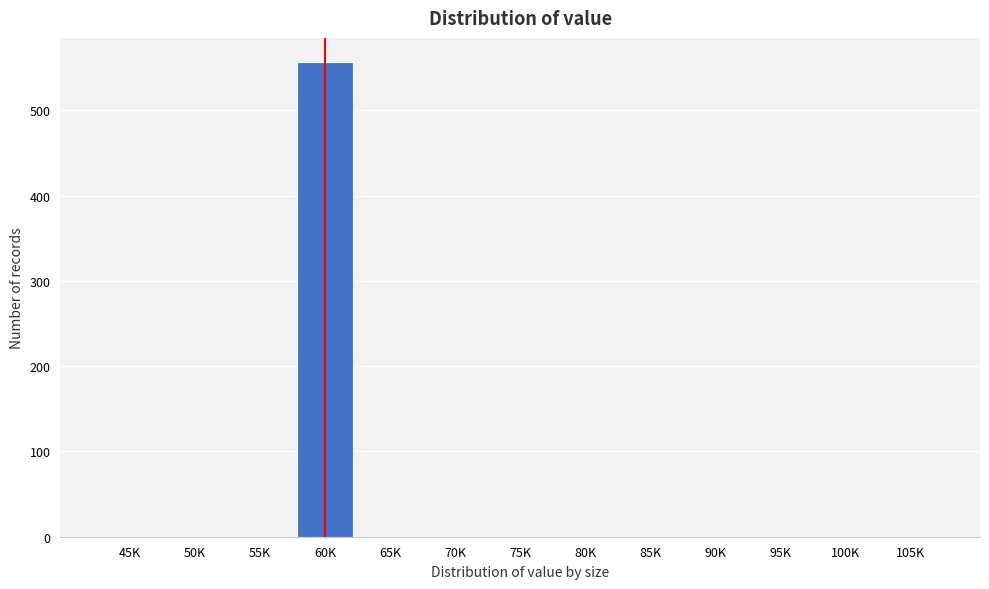

Reading left to right, transcribe all the data shown in this chart.

45K=0	50K=0	55K=0	60K=557	65K=0	70K=0	75K=0	80K=0	85K=0	90K=0	95K=0	100K=0	105K=0